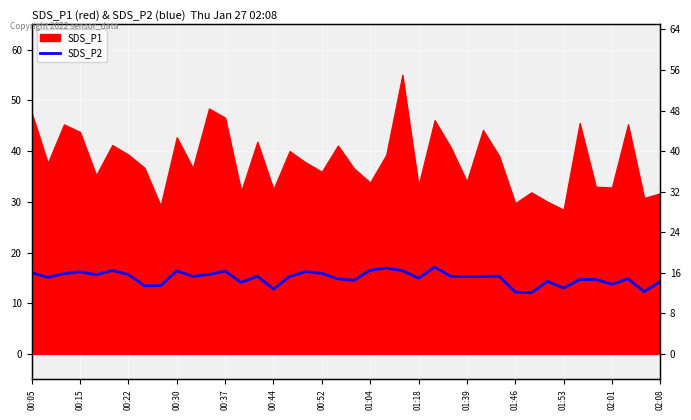

At which label is the value closest to 14?

02:08